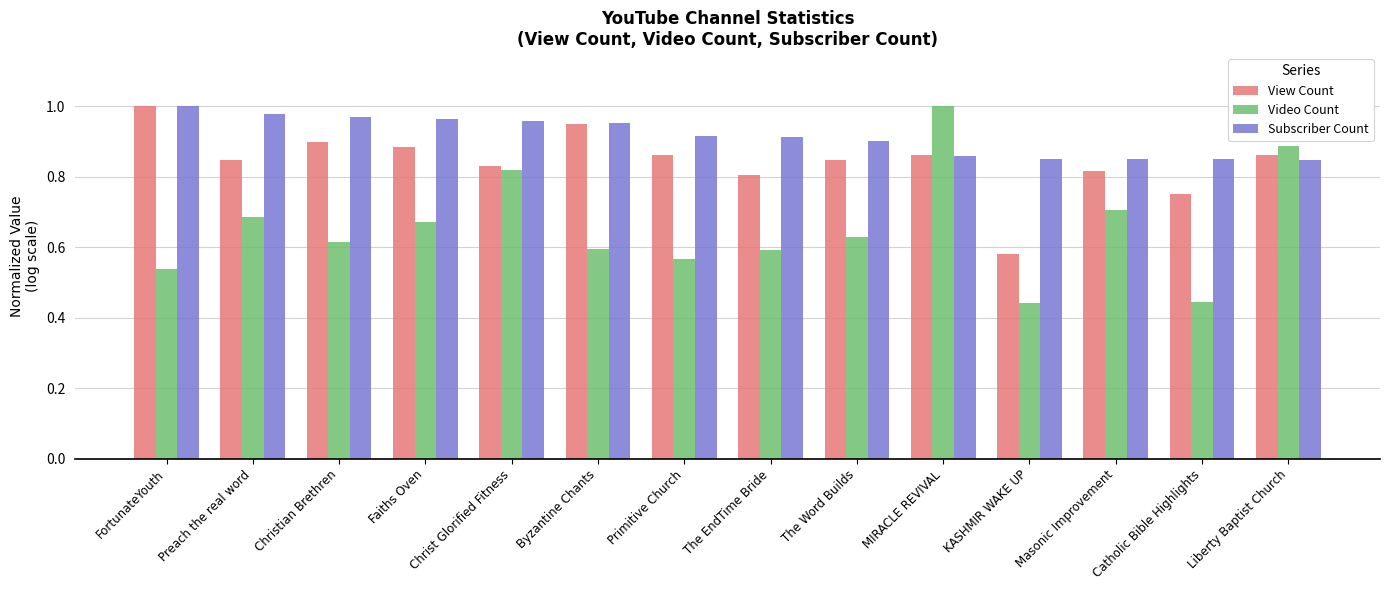

Is it true that Video Count equals 0.7 at Preach the real word?

True